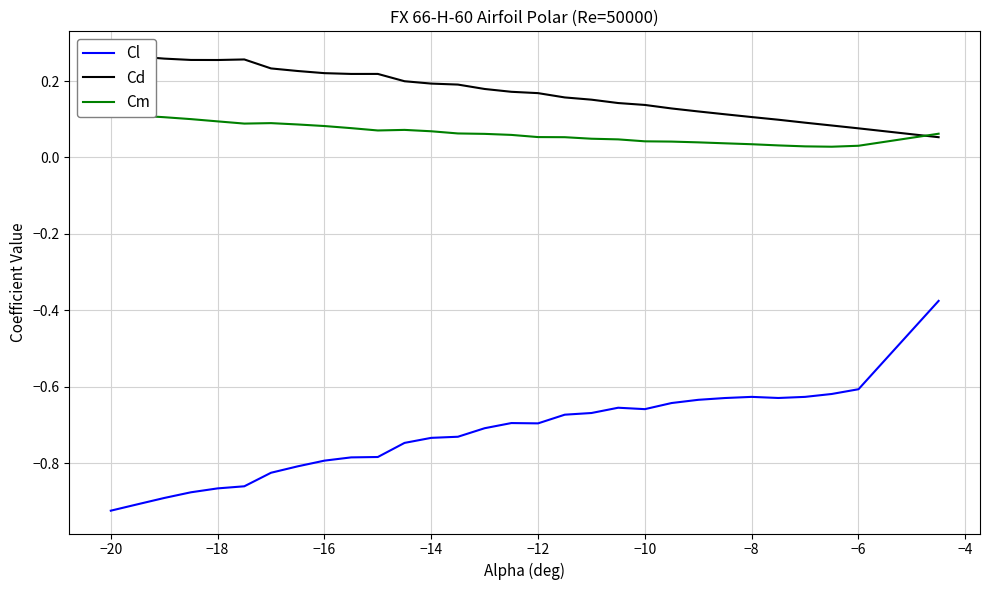

The value of Cl at −10 is -0.2. True or false?

False